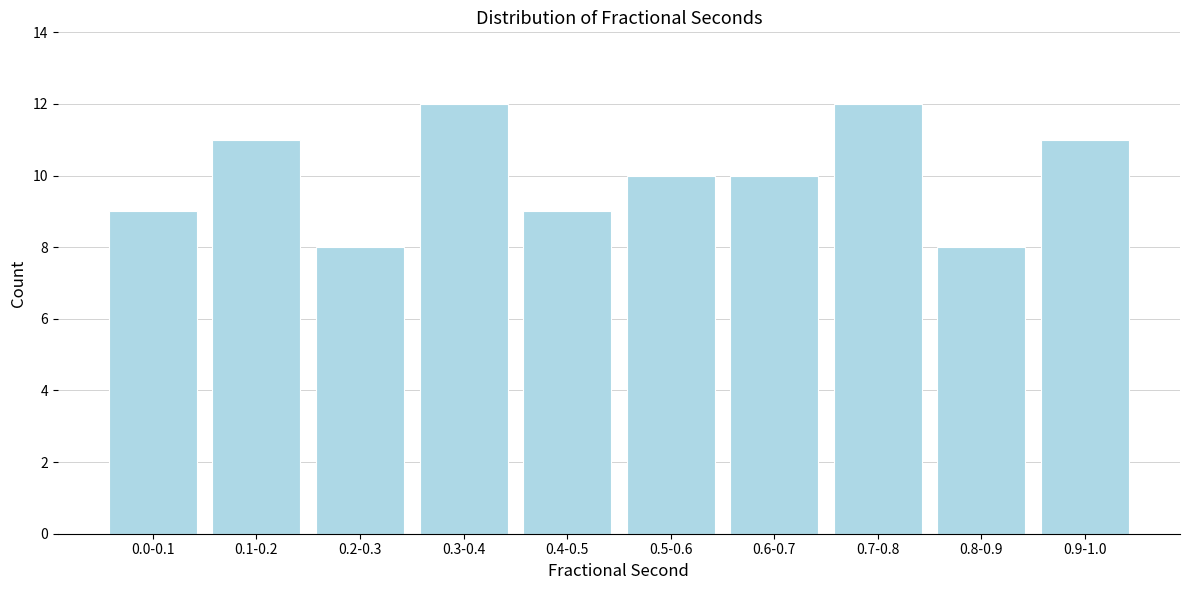

Reading left to right, transcribe all the data shown in this chart.

9	11	8	12	9	10	10	12	8	11